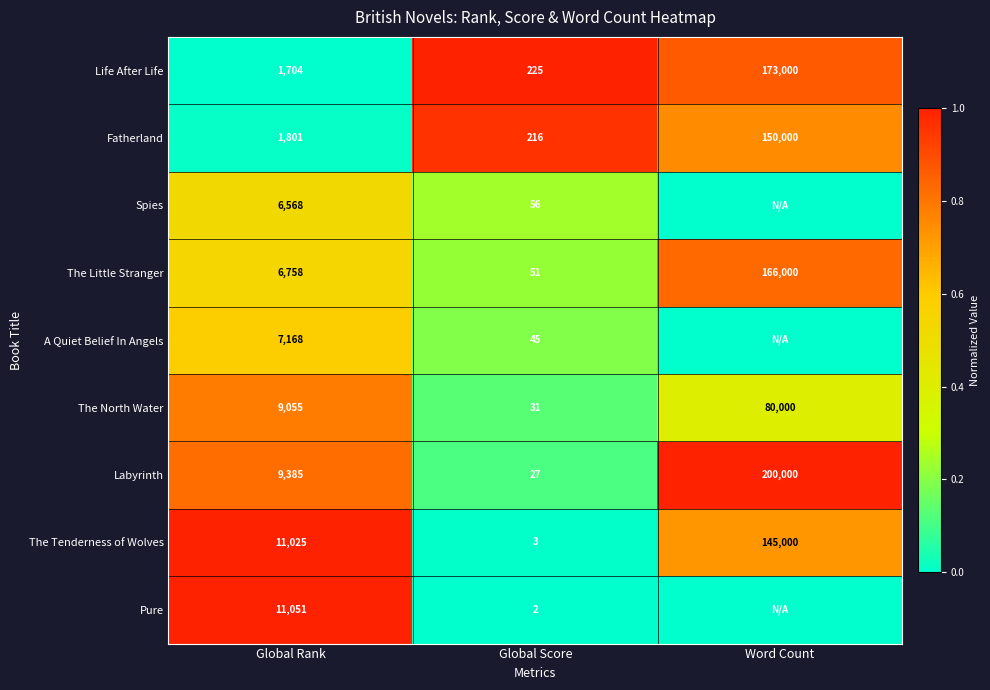

At which label is The North Water closest to 40015?

Global Rank